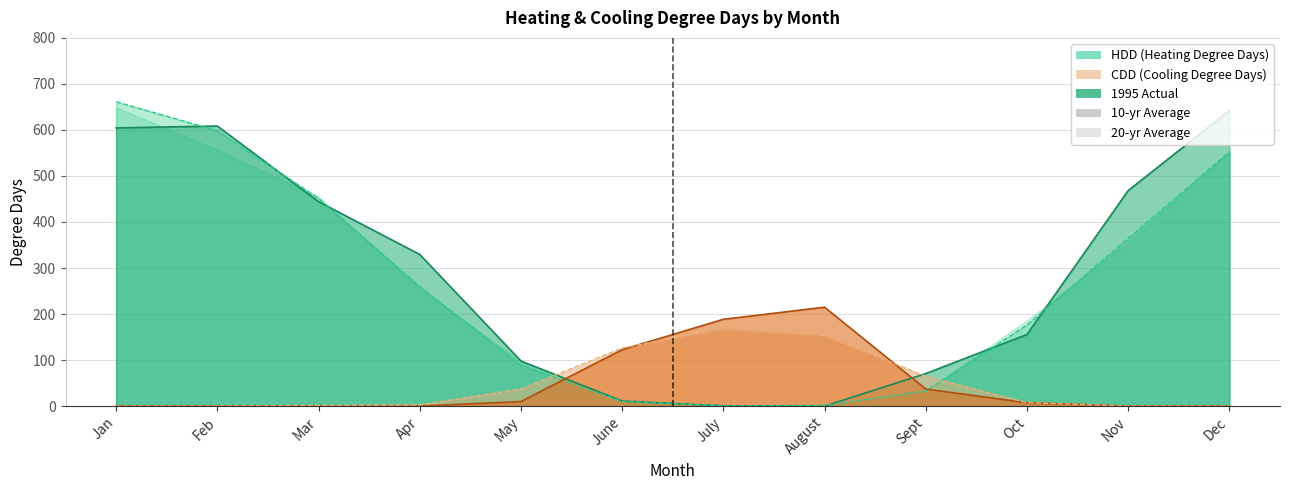

At which category is the sum across all series the highest?

Jan